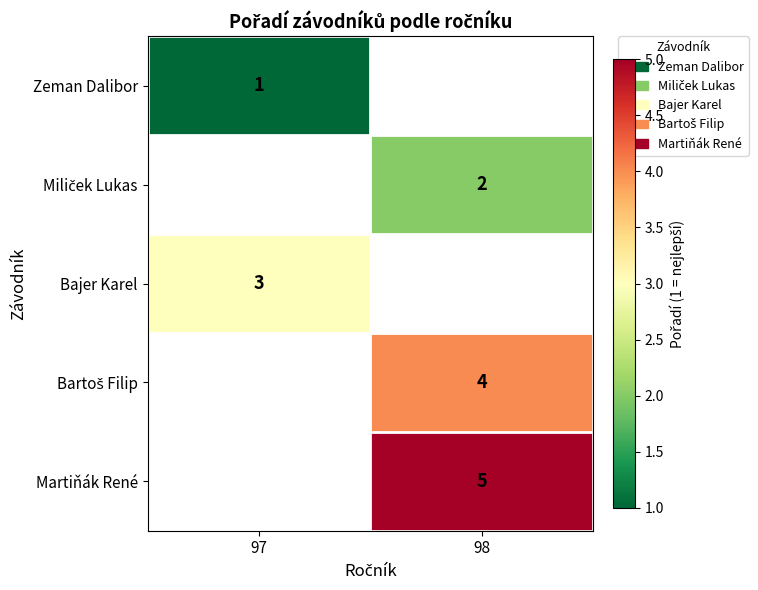

Is it true that Zeman Dalibor equals 1 at 97?

True